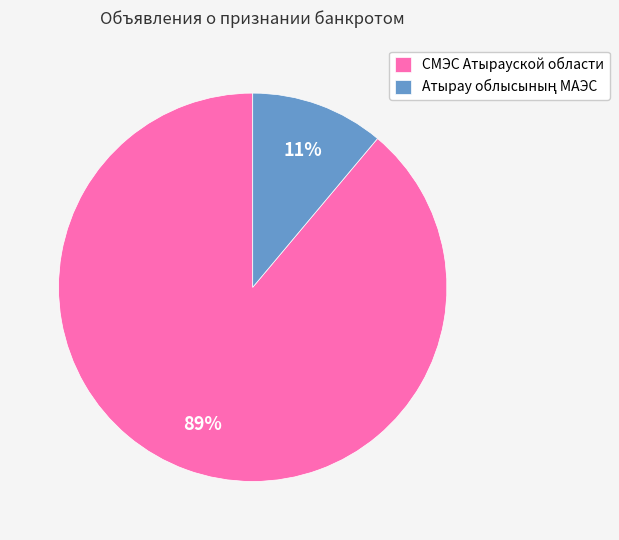

To the nearest percent, what is the difference between the largest and smallest slice percentages?

78%